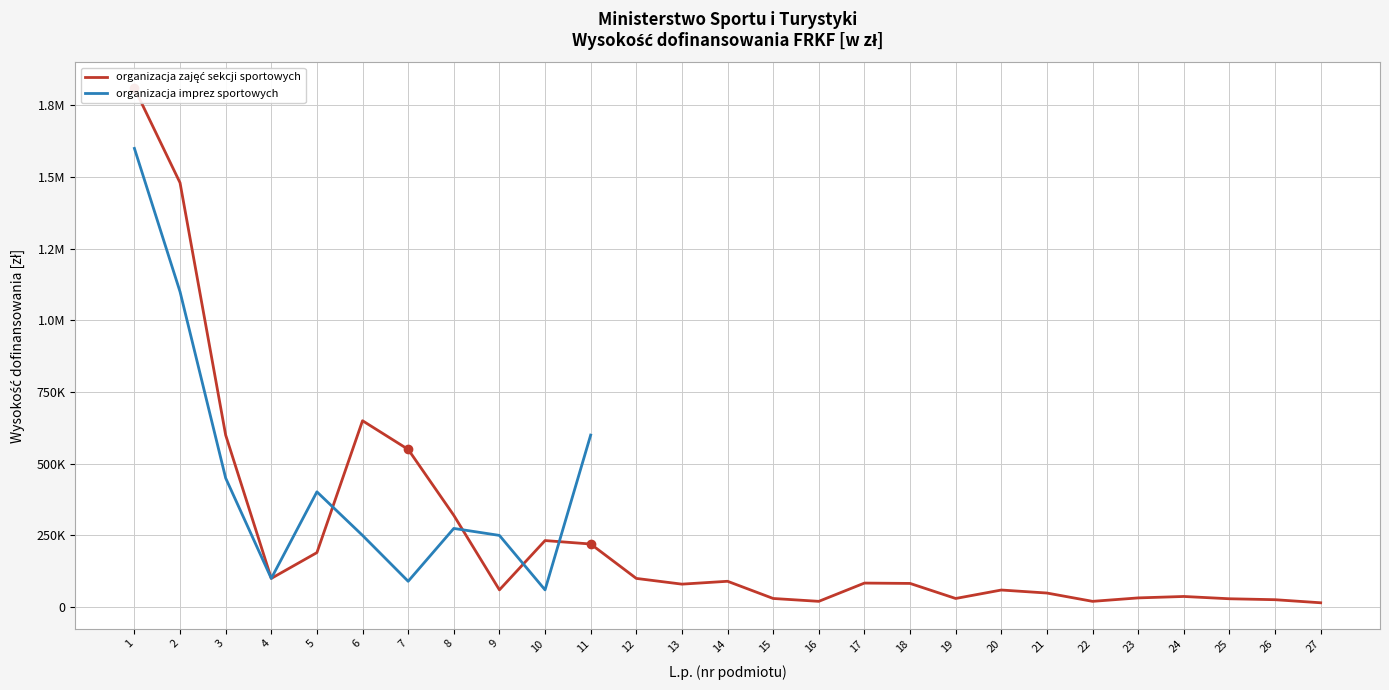

Rank the series by their maximum value, from lowest to highest.

organizacja imprez sportowych, organizacja zajęć sekcji sportowych